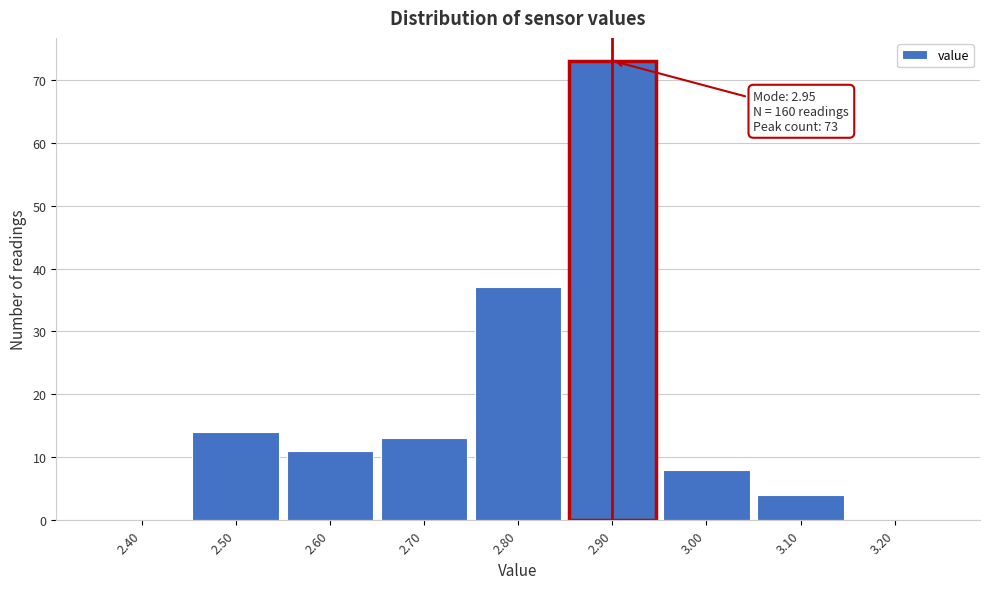

Reading left to right, what are all the values shown in this chart?

2.40=0	2.50=14	2.60=11	2.70=13	2.80=37	2.90=73	3.00=8	3.10=4	3.20=0